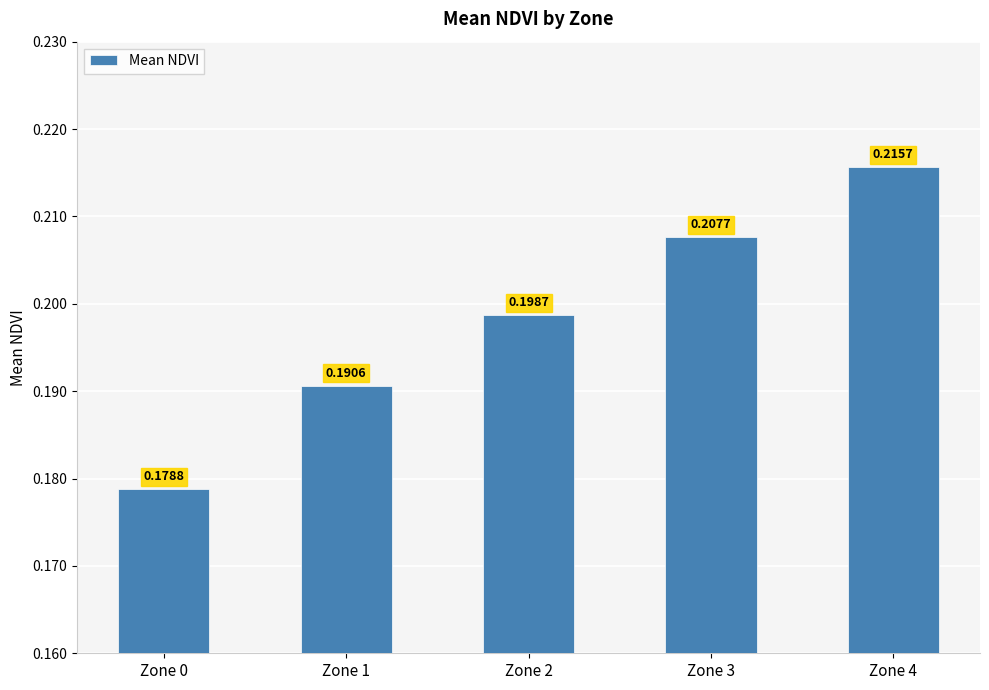

What is the sum of the values at Zone 2 and Zone 0?

0.4